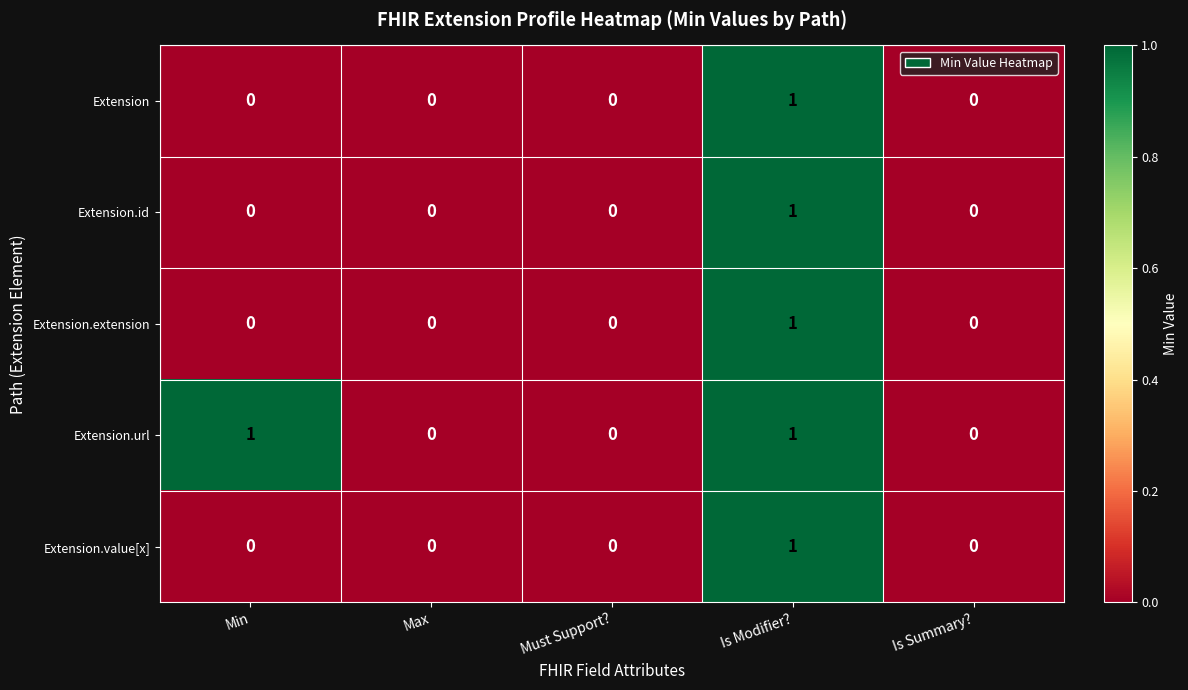

Is the value of Extension.url at Is Modifier? greater than the value of Extension.extension at Must Support??

Yes